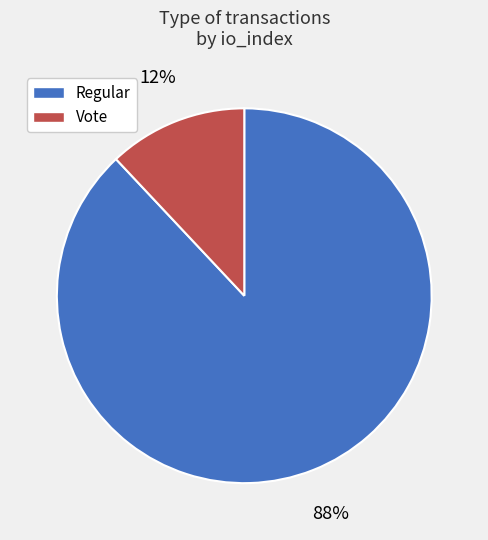

What is the ratio of the value at Regular to the value at Vote?

7.3